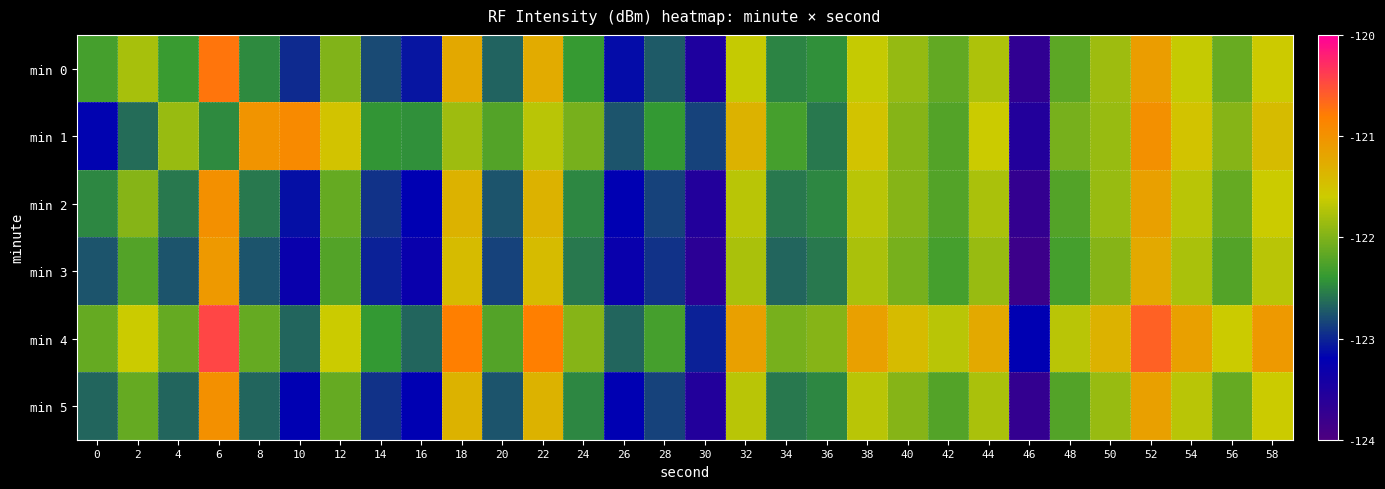

At which category is the sum across all series the highest?

52